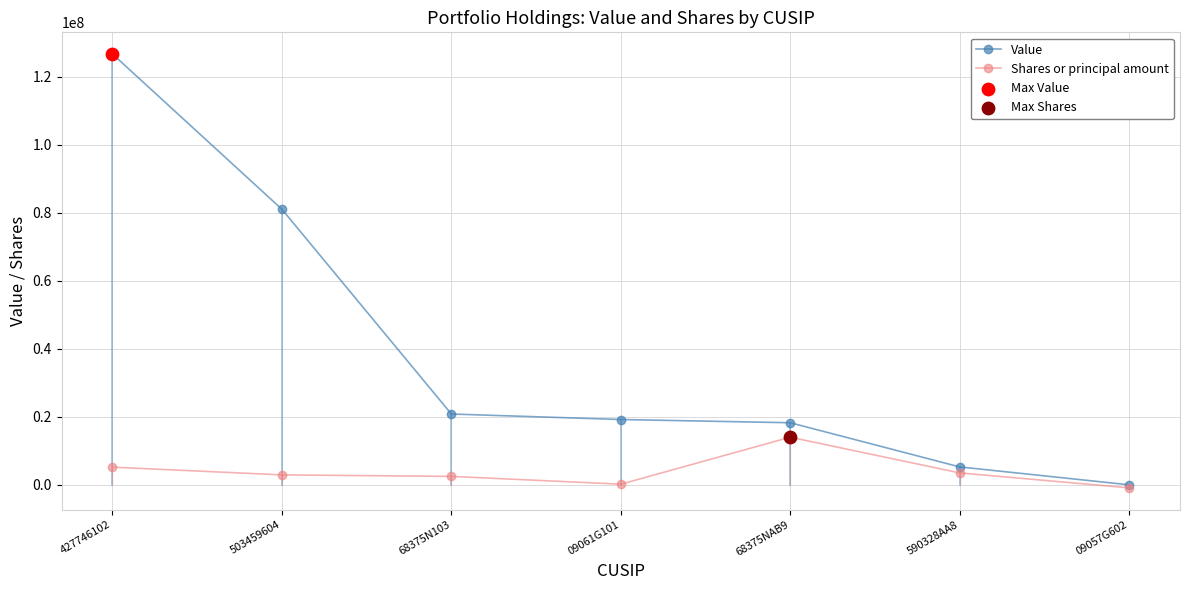

What is the label of the 5th point from the right?

68375N103